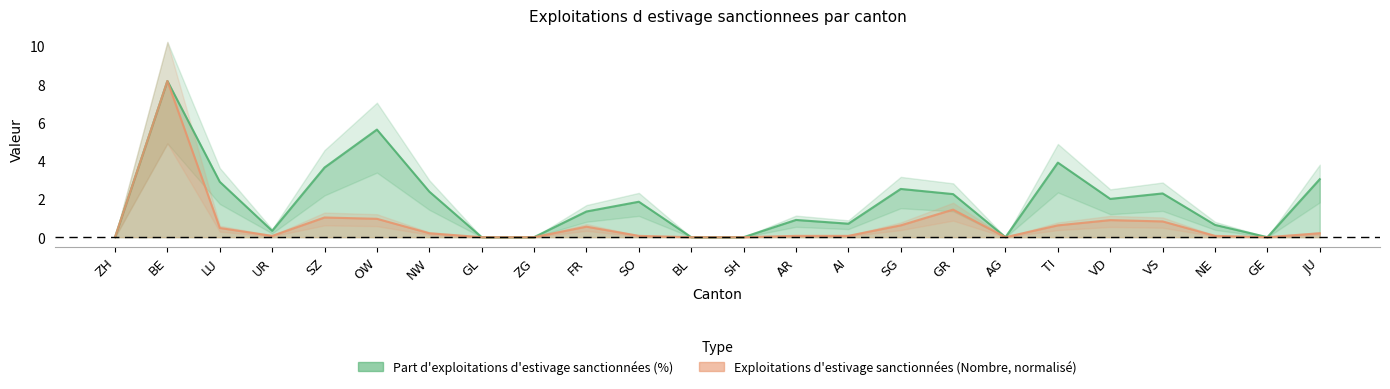

True or false: Exploitations d estivage sanctionnees (Nombre) and Part d exploitations d estivage sanctionnees (%) intersect in this chart.

False